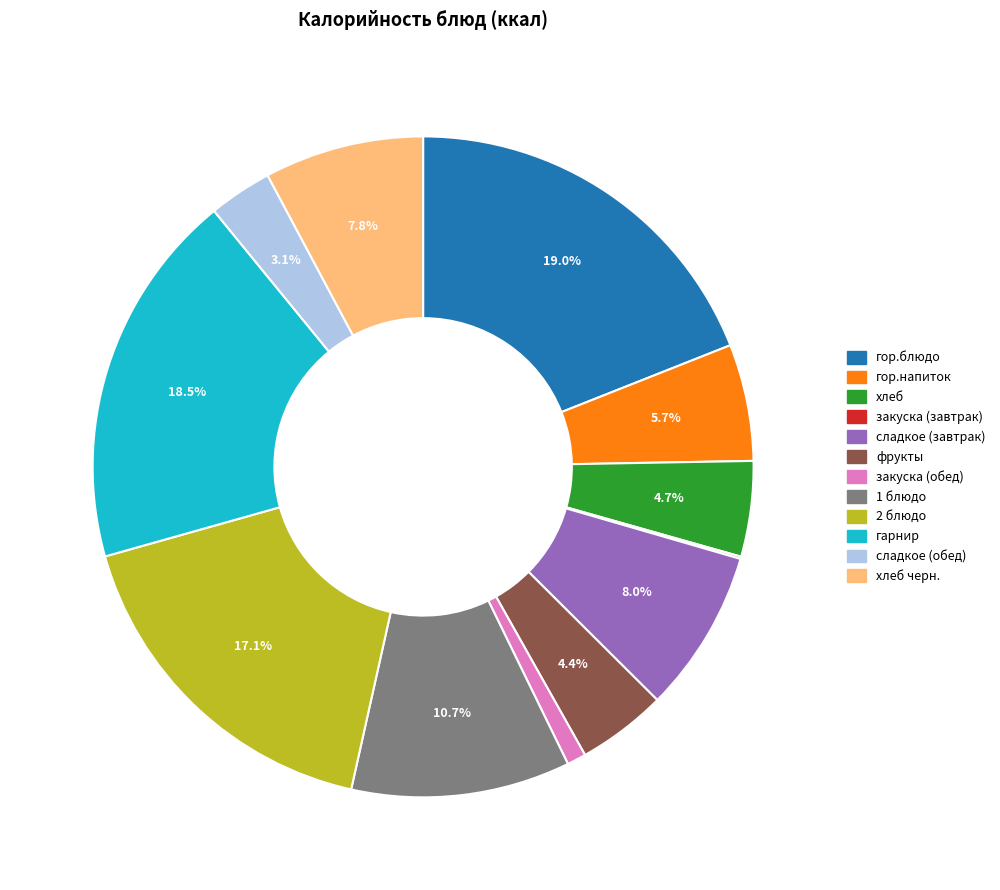

Between 2 блюдо and 1 блюдо, which is larger?

2 блюдо